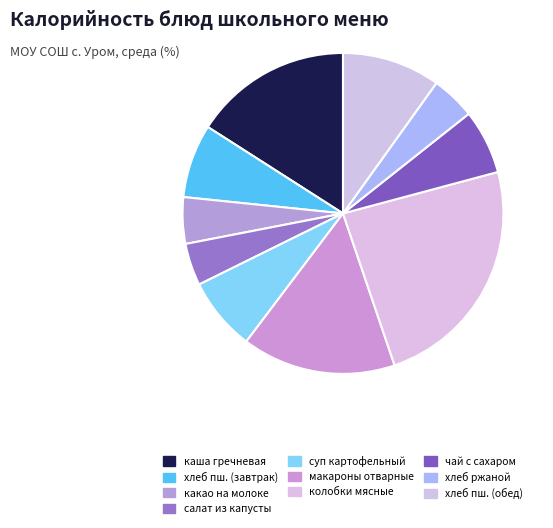

Count the number of slices in the pie.

10